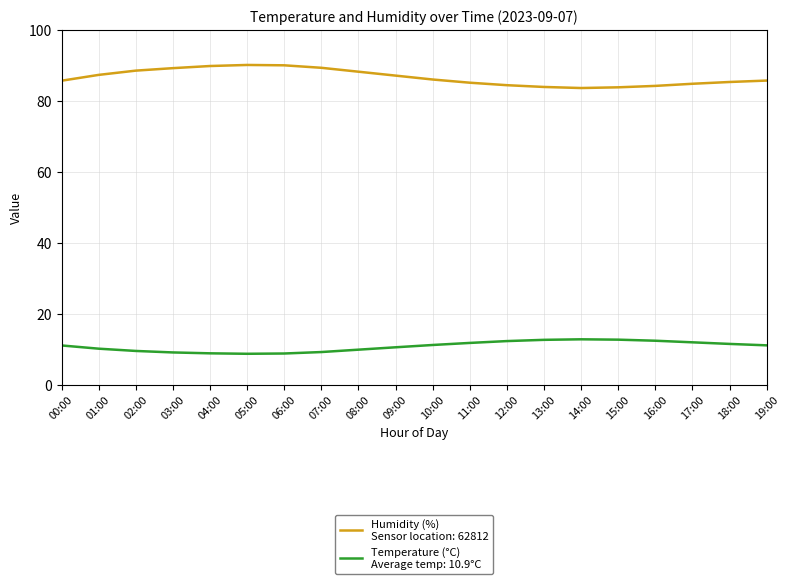

What is the spread (max minus min) of values at 18:00?

73.8